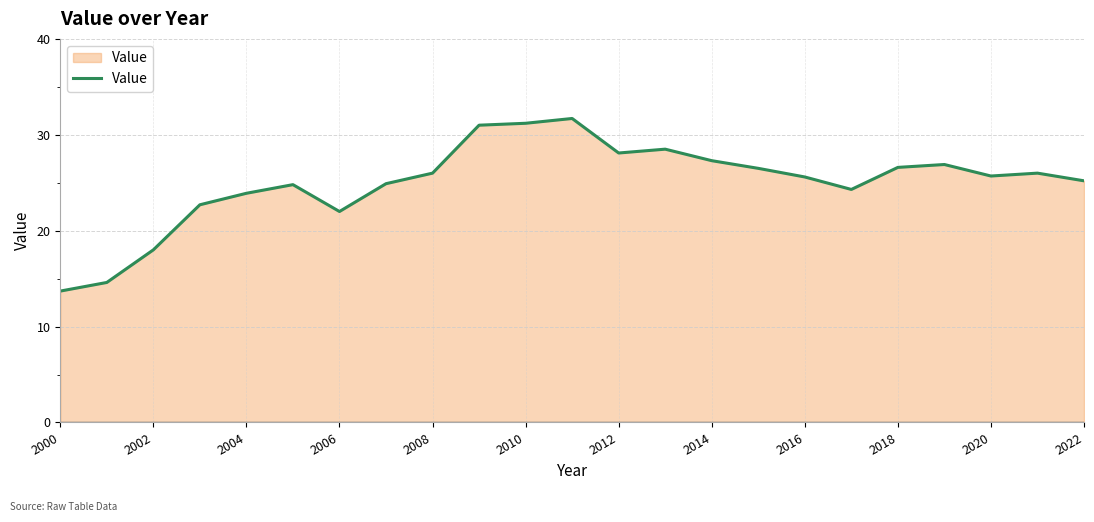

How many lines are shown in the chart?

1